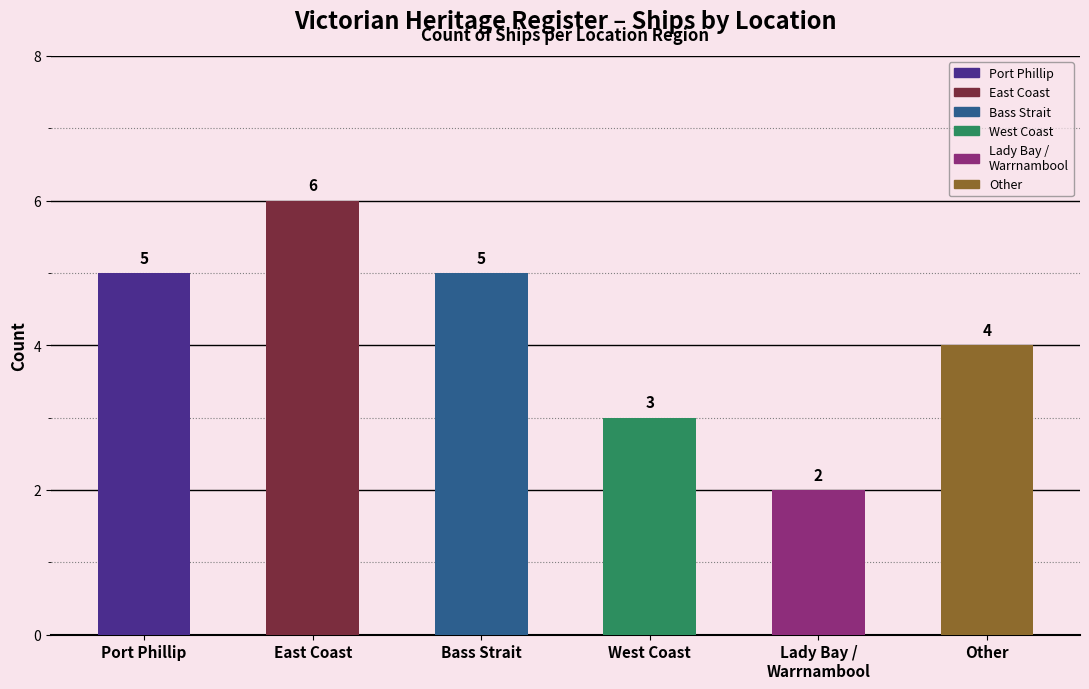

Reading right to left, transcribe all the data shown in this chart.

4	2	3	5	6	5